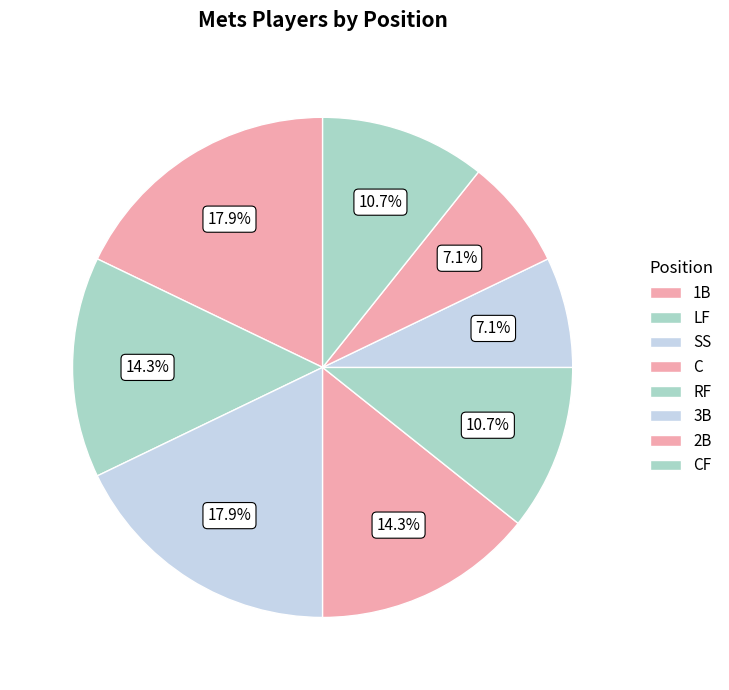

How many slices are in this pie chart?

8